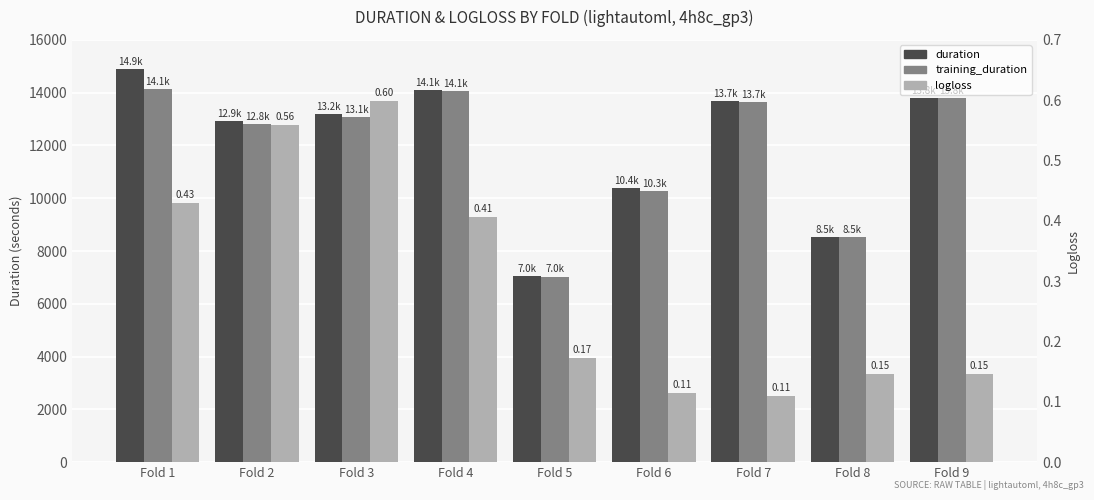

How many groups of bars are there?

9